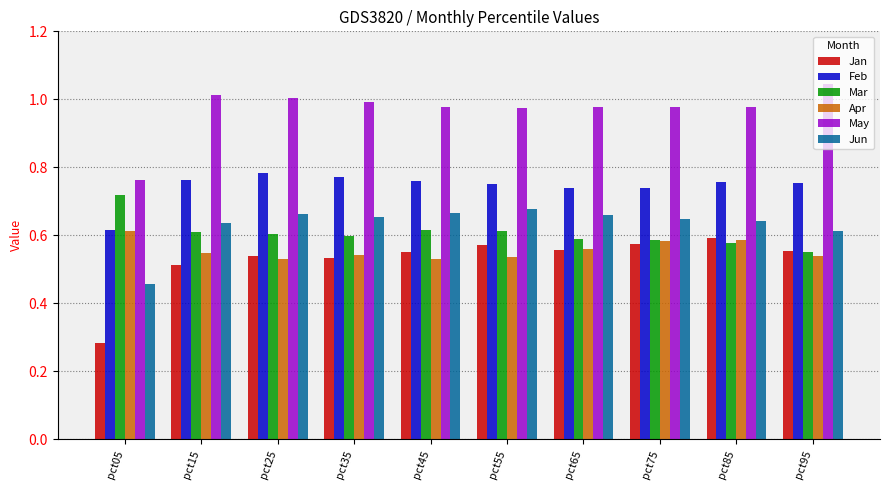

What is the sum of the Jun values at pct95 and pct15?

1.2